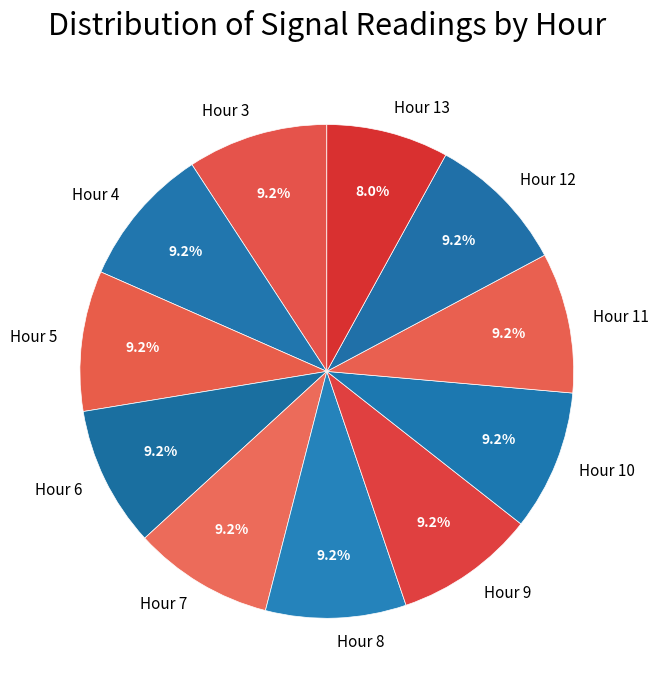

How many segments does this pie chart have?

11